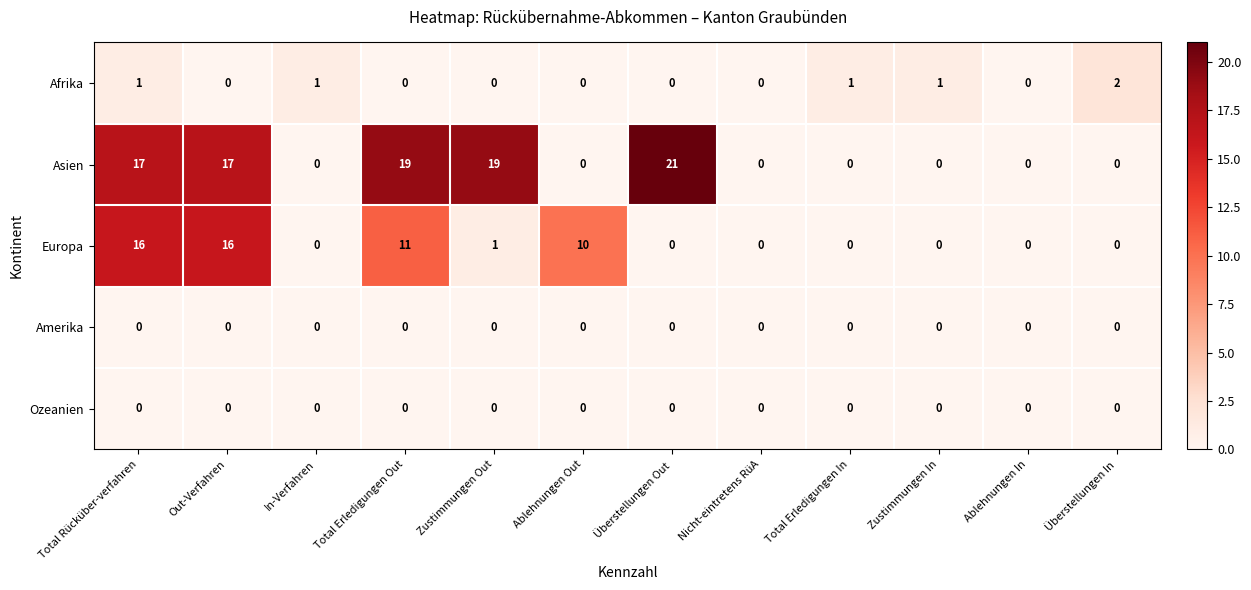

Between Zustimmungen Out and Nicht-eintretens RüA, which series saw the biggest shift?

Asien